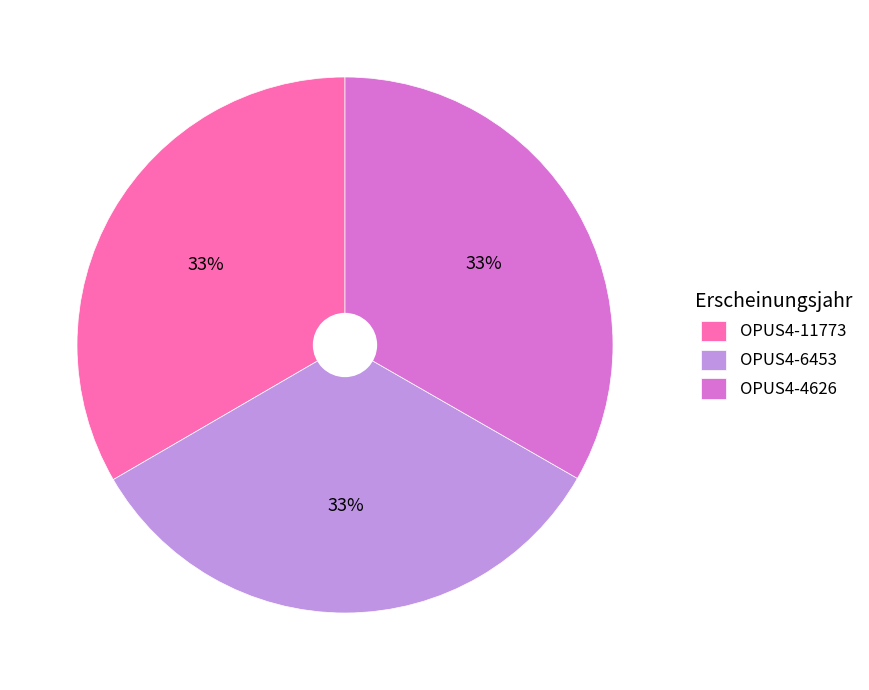

What percentage is the OPUS4-4626 slice, to the nearest percent?

33%